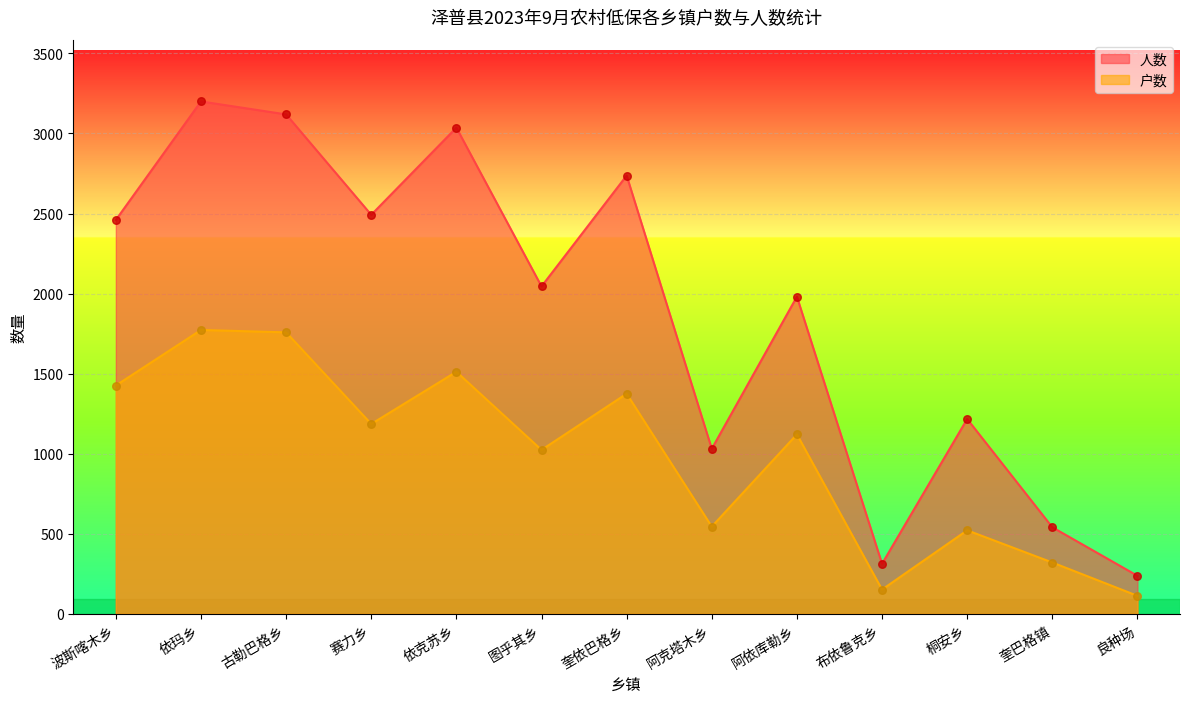

Which series contains the lowest Y value?

户数